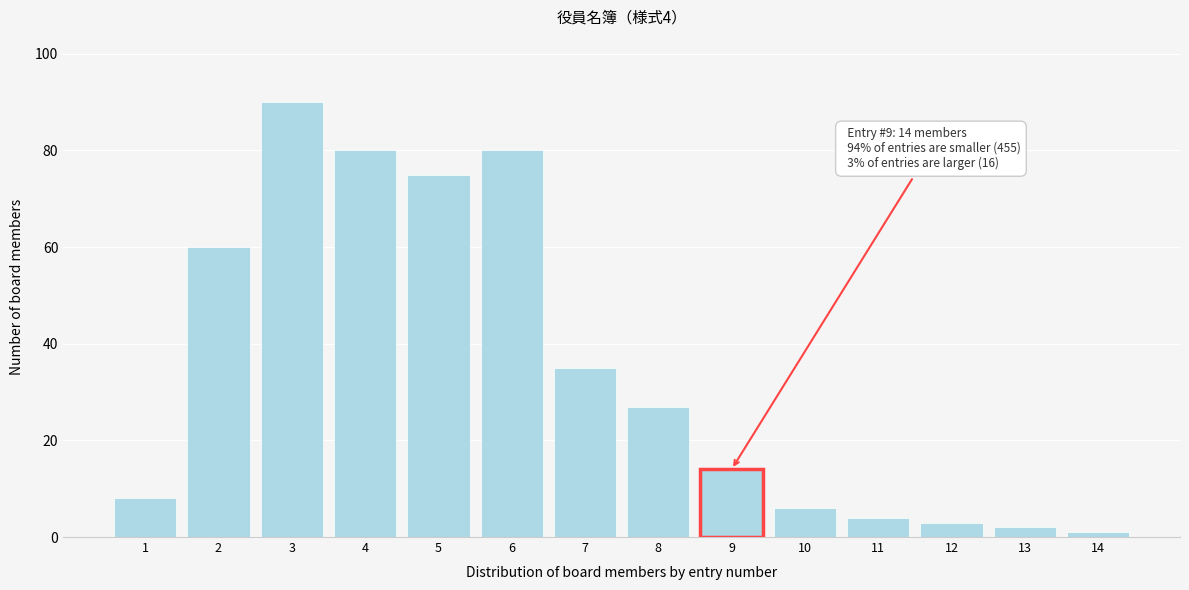

Reading left to right, transcribe all the data shown in this chart.

8	60	90	80	75	80	35	27	14	6	4	3	2	1